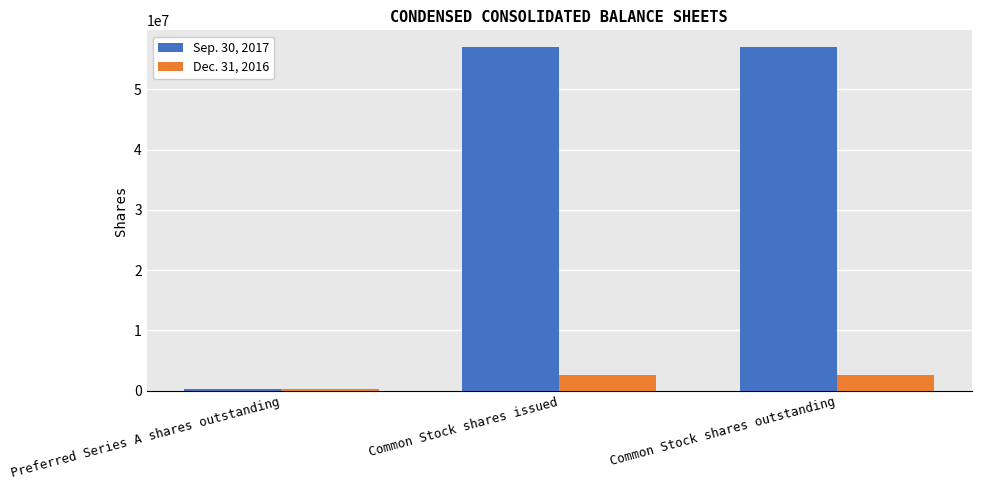

Reading left to right, list all the values displayed in this chart.

Sep. 30, 2017: Preferred Series A shares outstanding=264894	Common Stock shares issued=56944882	Common Stock shares outstanding=56944882
Dec. 31, 2016: Preferred Series A shares outstanding=264894	Common Stock shares issued=2595379	Common Stock shares outstanding=2595379